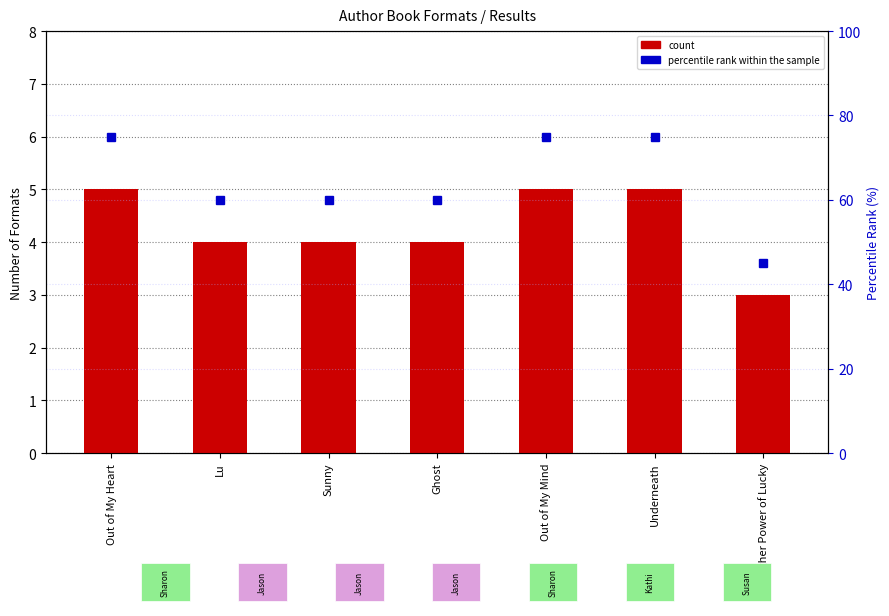

What is the difference between the highest and lowest values at Out of My Heart?

70